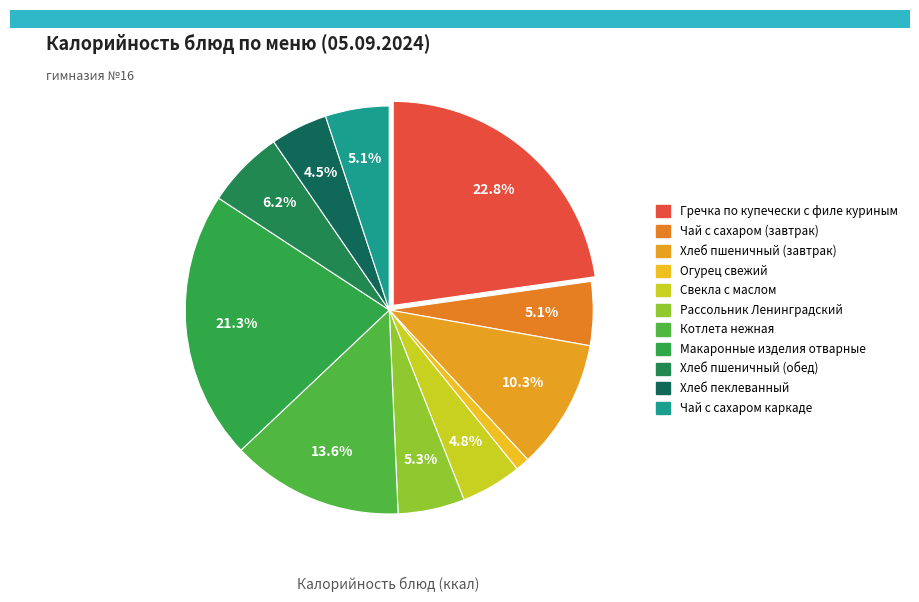

To the nearest percent, what is the difference between the largest and smallest slice percentages?

22%